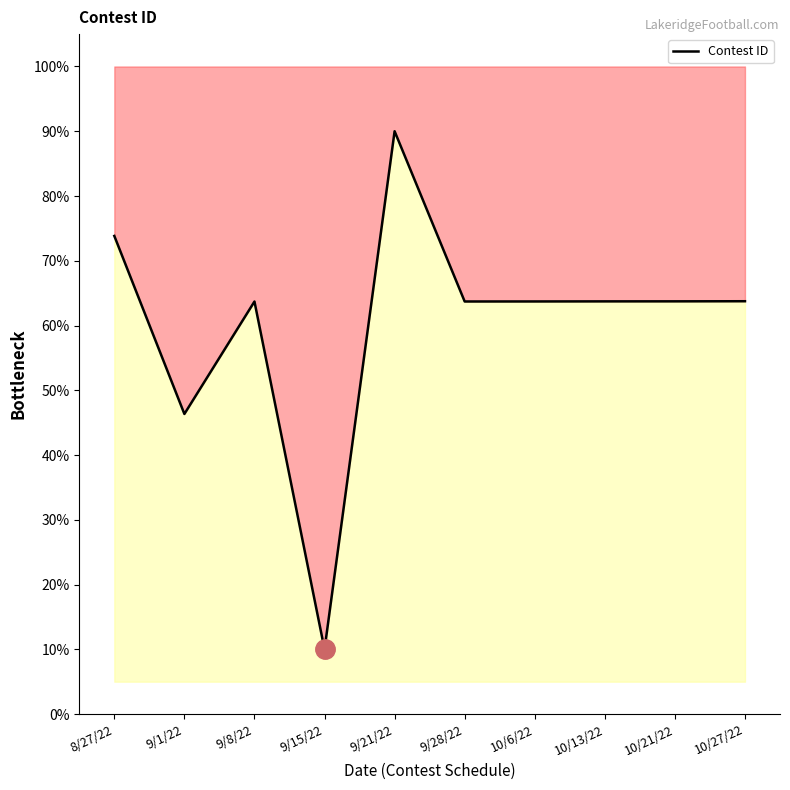

Where is the first local maximum?

9/8/22